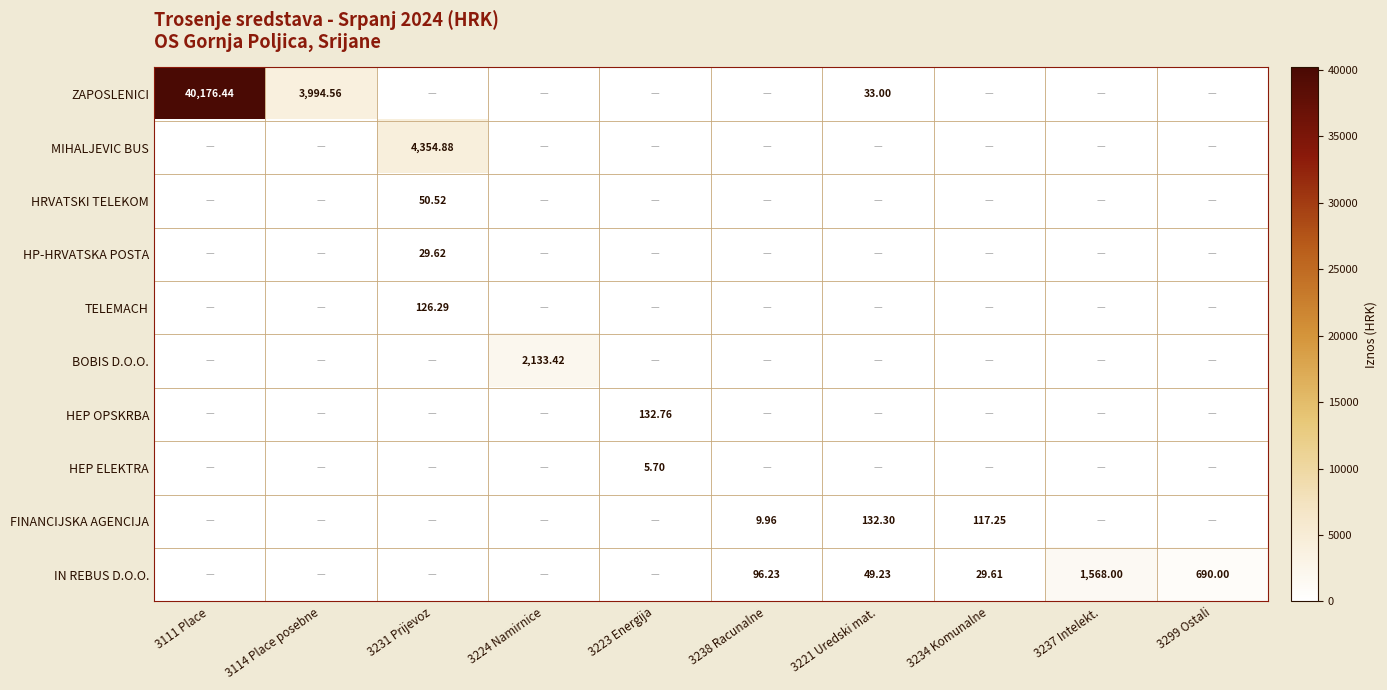

At how many categories does at least one series exceed 33023?

1